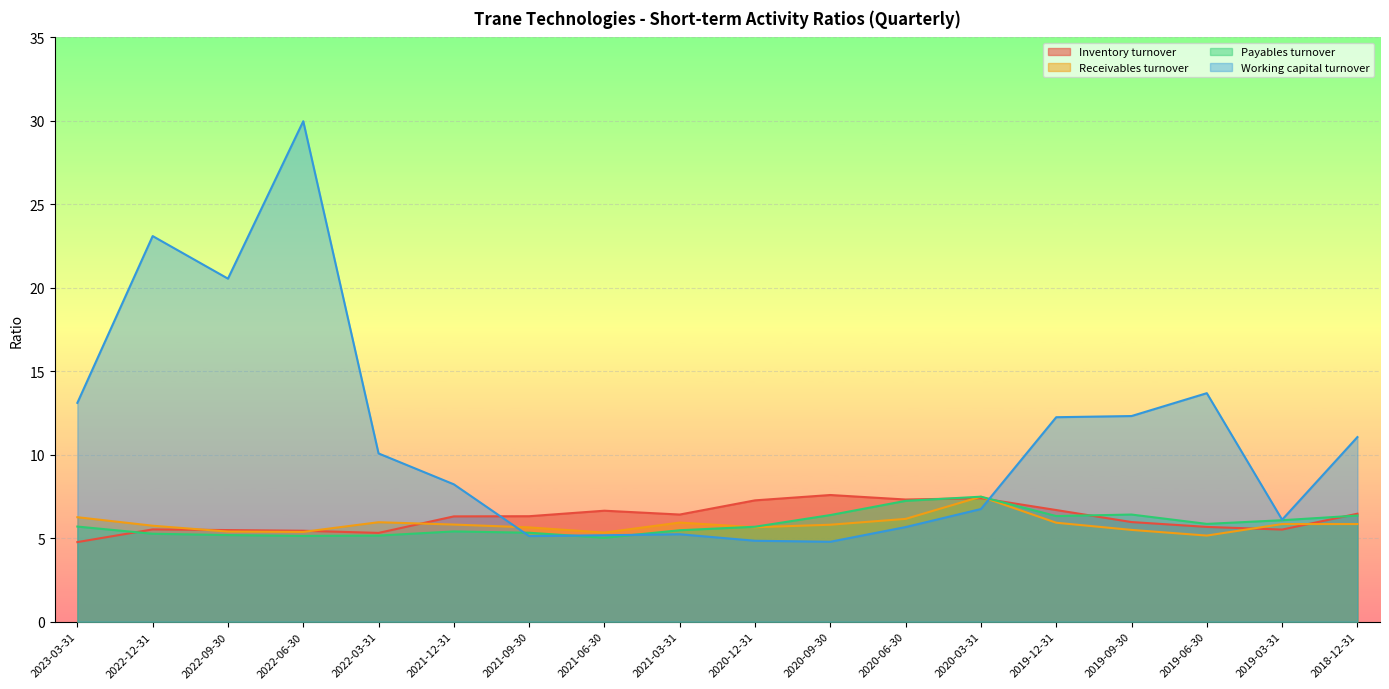

The value of Working capital turnover at 2023-03-31 is 13.1. True or false?

True